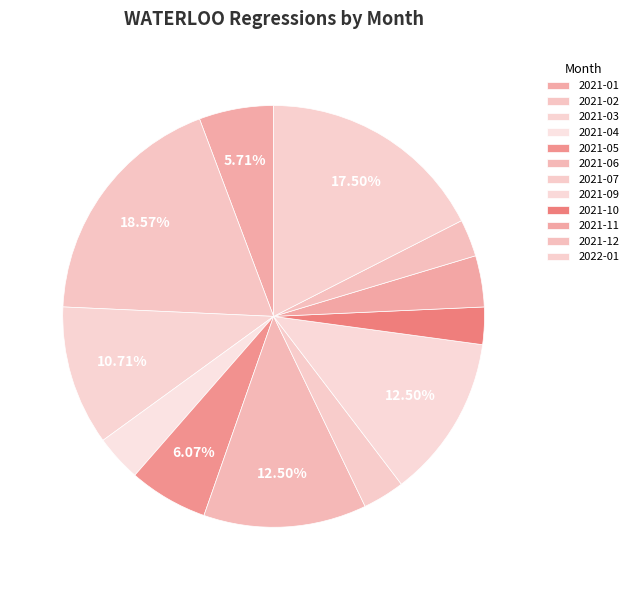

What is the change in value from 2021-03 to 2021-04?

-20